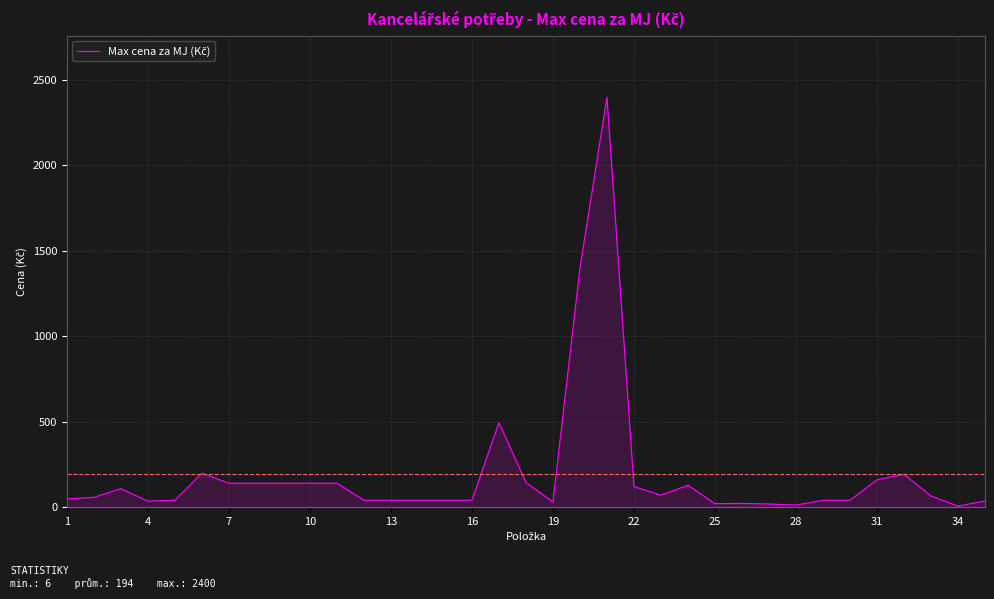

What is the greatest value displayed?

2400